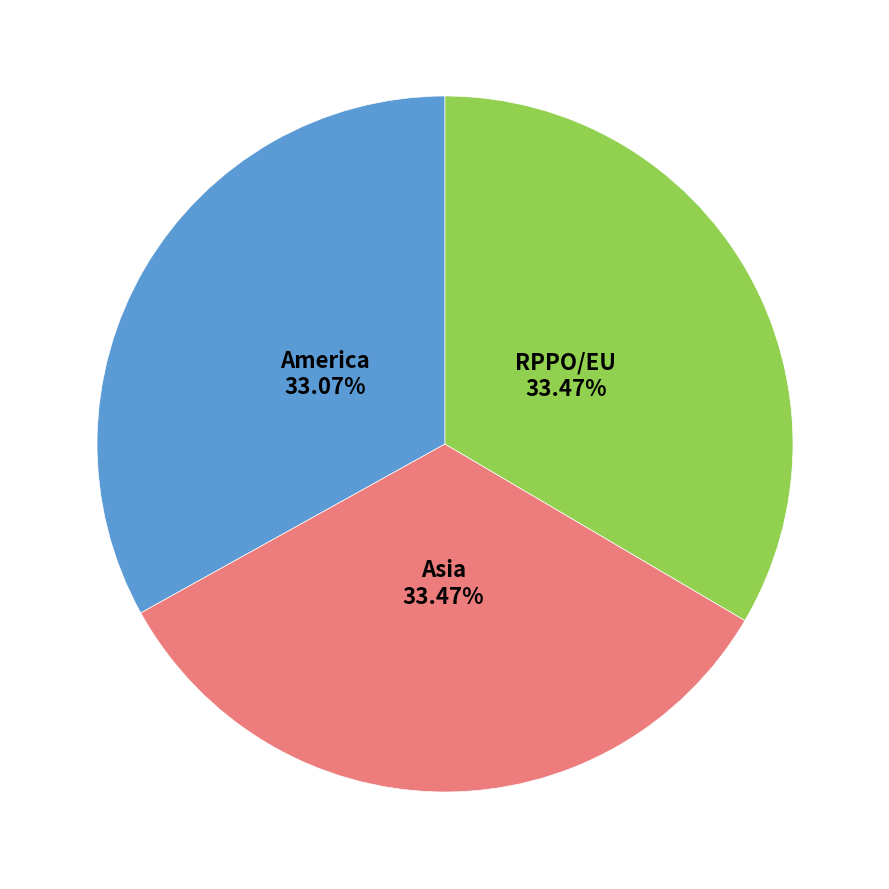

Does any single category account for the majority?

No